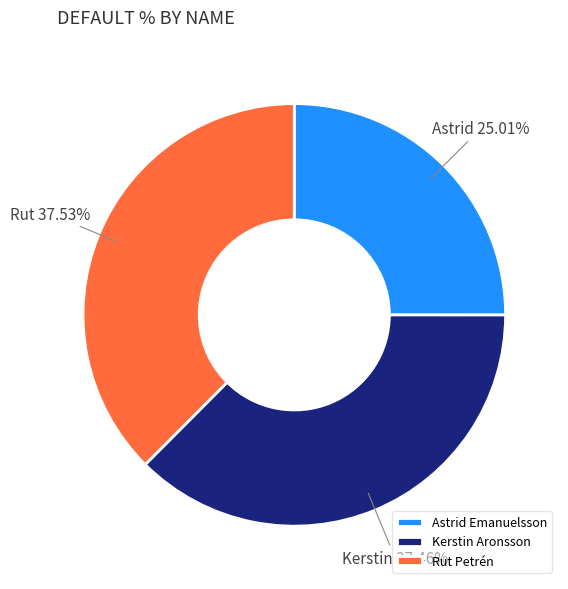

Combined, do Astrid Emanuelsson and Kerstin Aronsson account for over 50%?

Yes